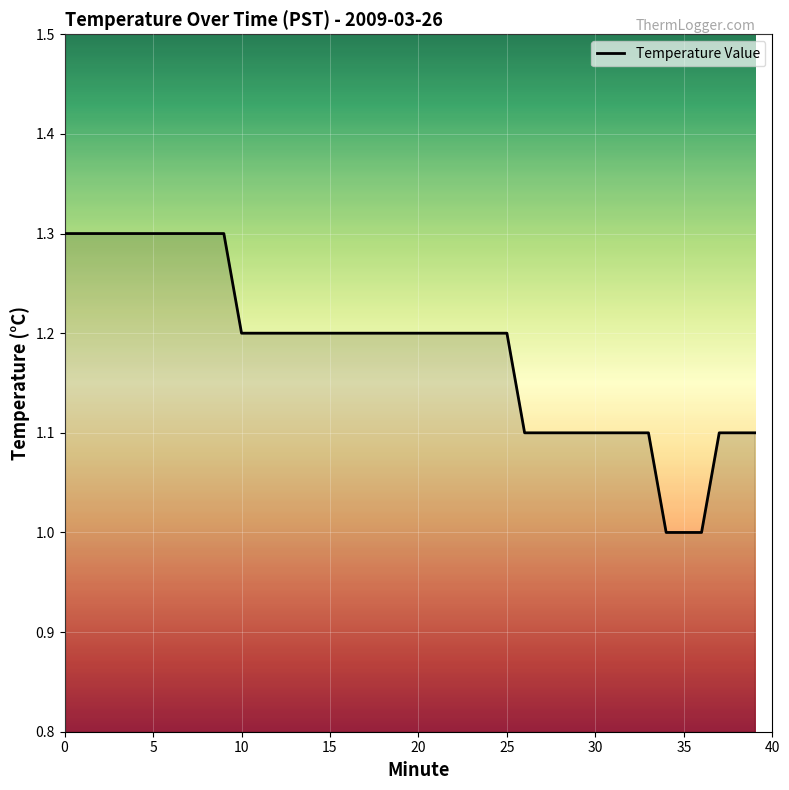

What is the minimum value shown in the chart?

1.0